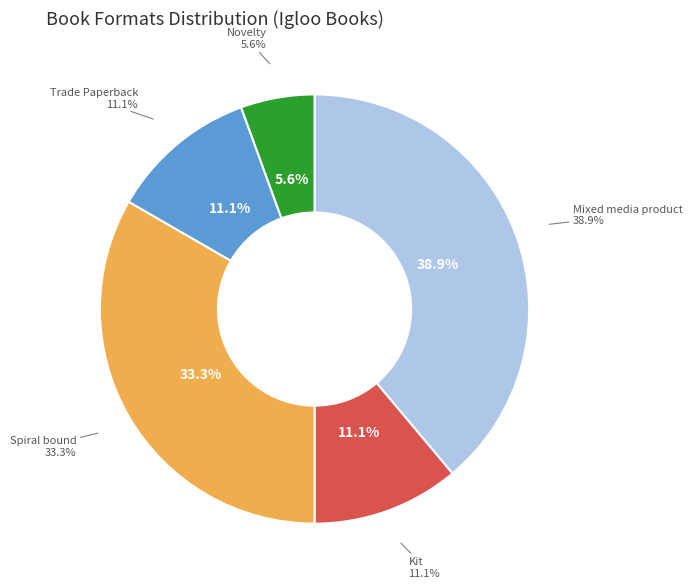

To the nearest percent, what is the average slice percentage?

20%